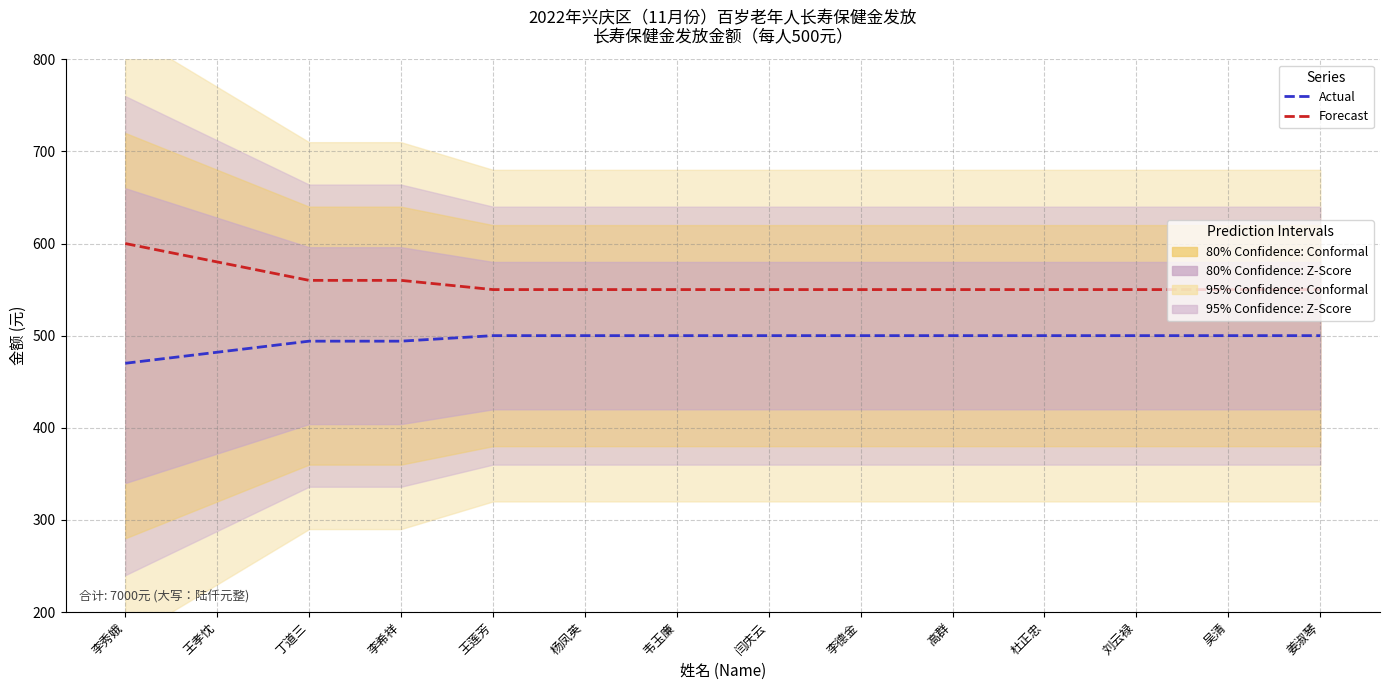

True or false: Forecast and Actual cross at least once.

False